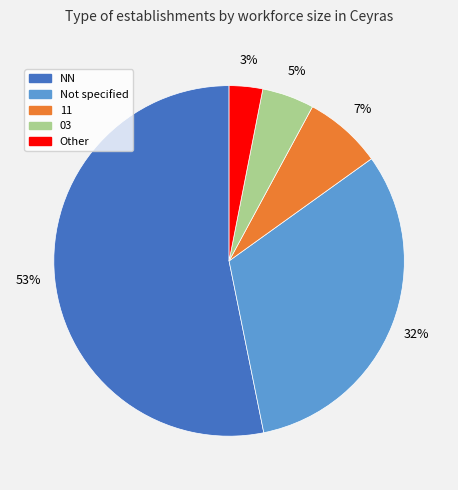

Does any single category account for the majority?

Yes